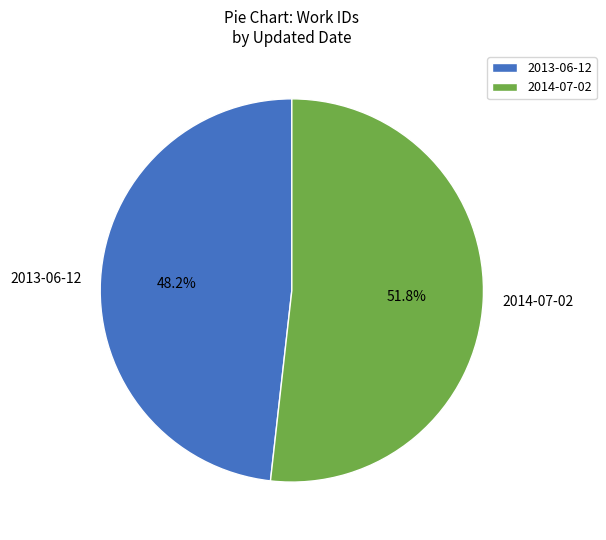

Is 2014-07-02 the majority of the pie?

Yes